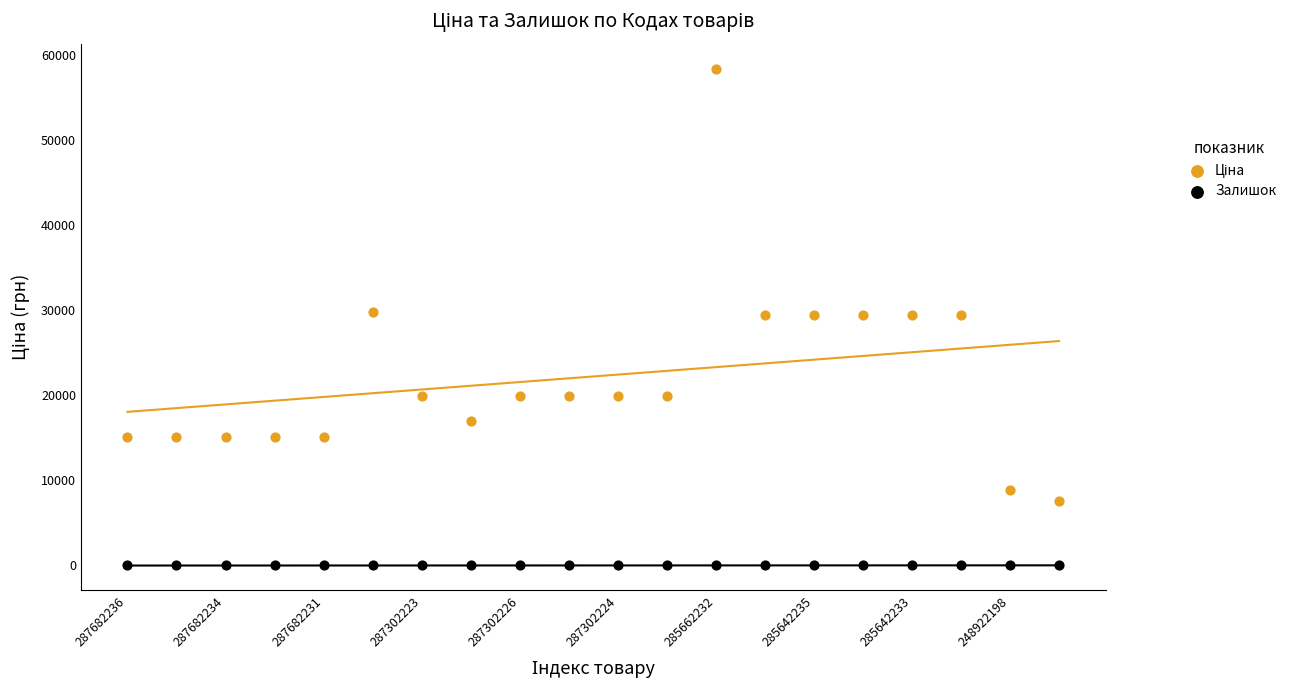

Which series contains the lowest Y value?

Залишок